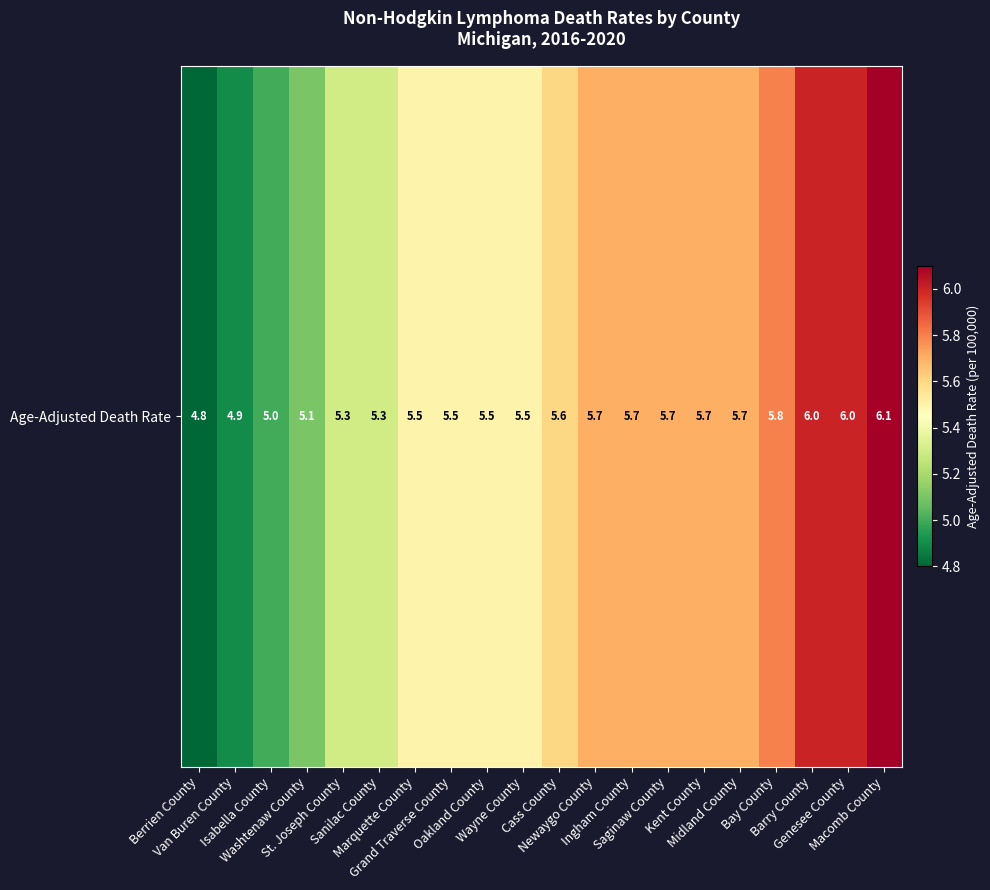

The value at Marquette County is 7.7. True or false?

False